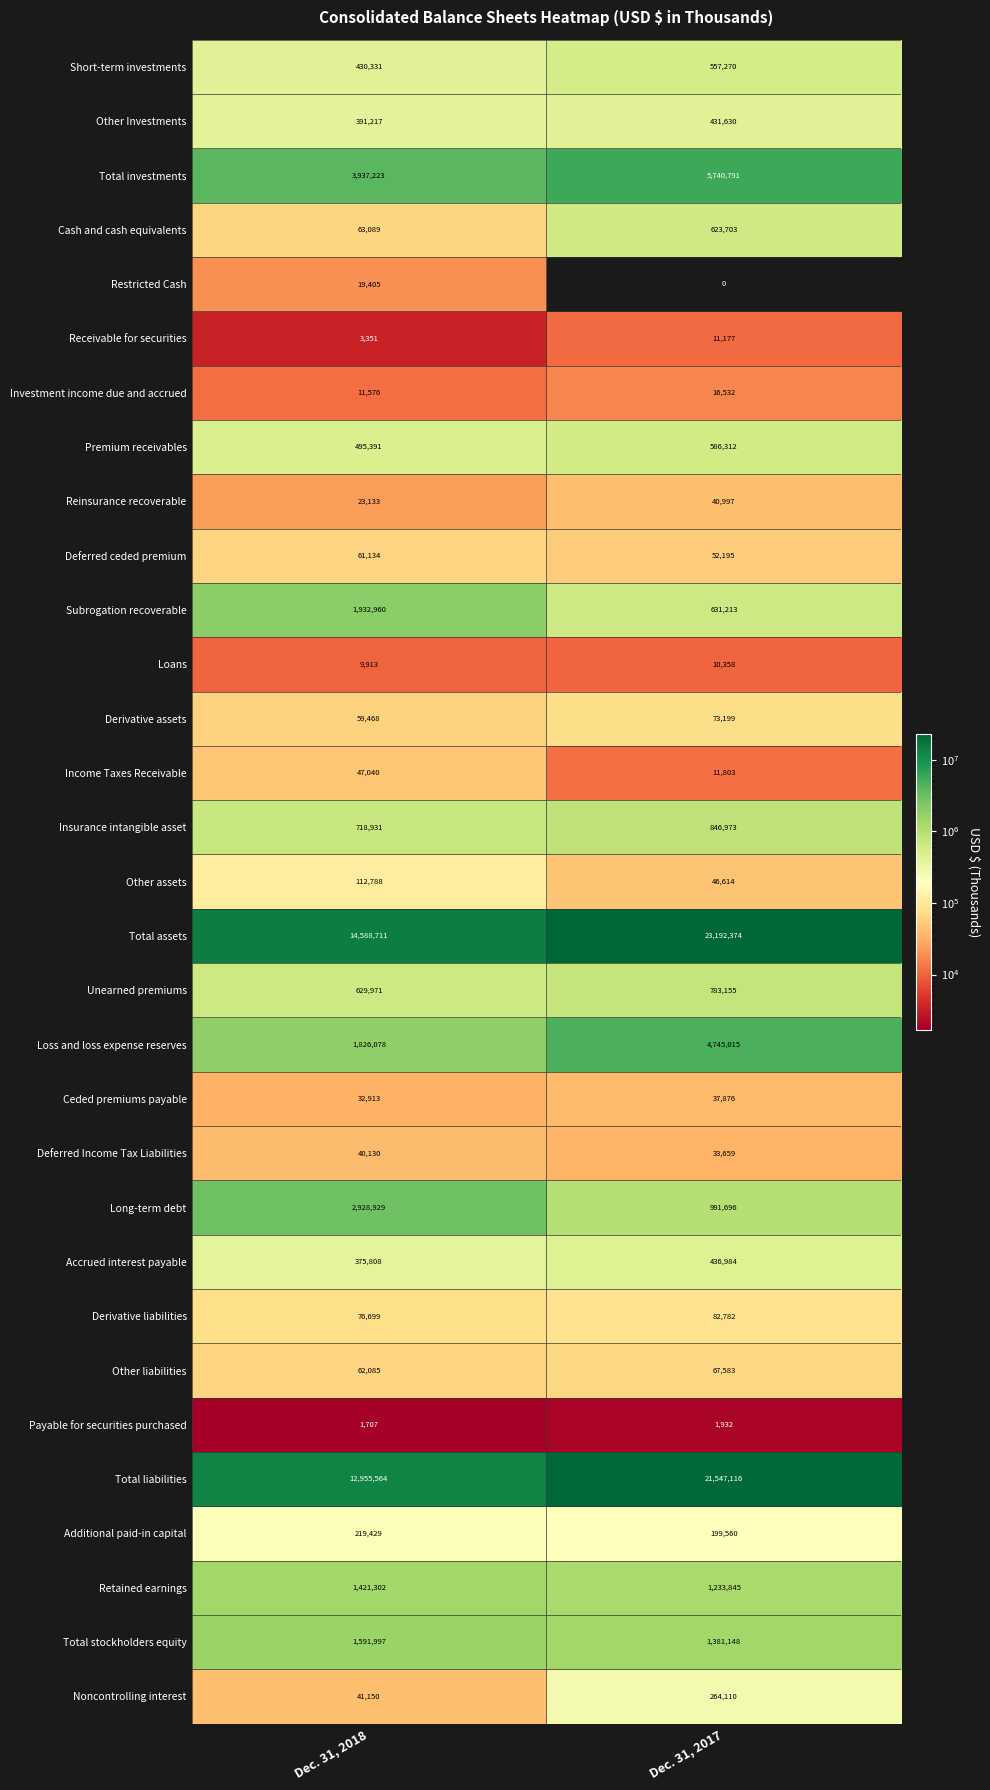

Rank the series at Dec. 31, 2017 from highest to lowest value.

Total assets, Total liabilities, Total investments, Loss and loss expense reserves, Total stockholders equity, Retained earnings, Long-term debt, Insurance intangible asset, Unearned premiums, Subrogation recoverable, Cash and cash equivalents, Premium receivables, Short-term investments, Accrued interest payable, Other Investments, Noncontrolling interest, Additional paid-in capital, Derivative liabilities, Derivative assets, Other liabilities, Deferred ceded premium, Other assets, Reinsurance recoverable, Ceded premiums payable, Deferred Income Tax Liabilities, Investment income due and accrued, Income Taxes Receivable, Receivable for securities, Loans, Payable for securities purchased, Restricted Cash